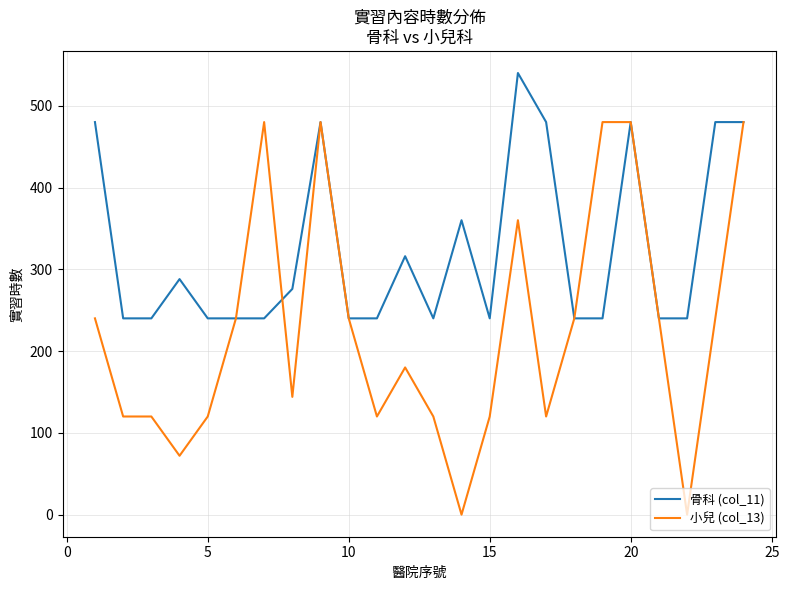

Which series has the largest range (max minus min)?

小兒 (col_13)